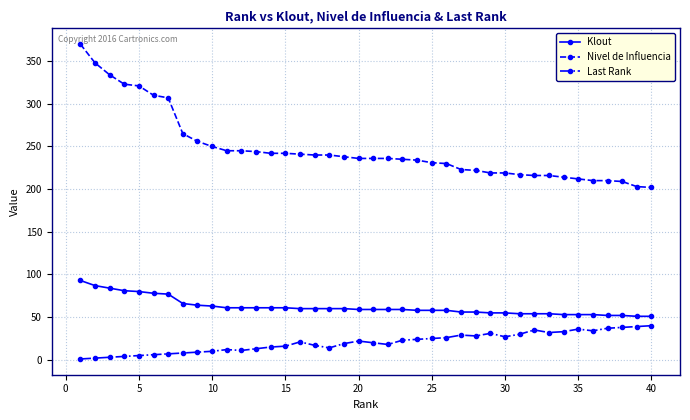

True or false: Nivel de Influencia and Klout intersect in this chart.

False